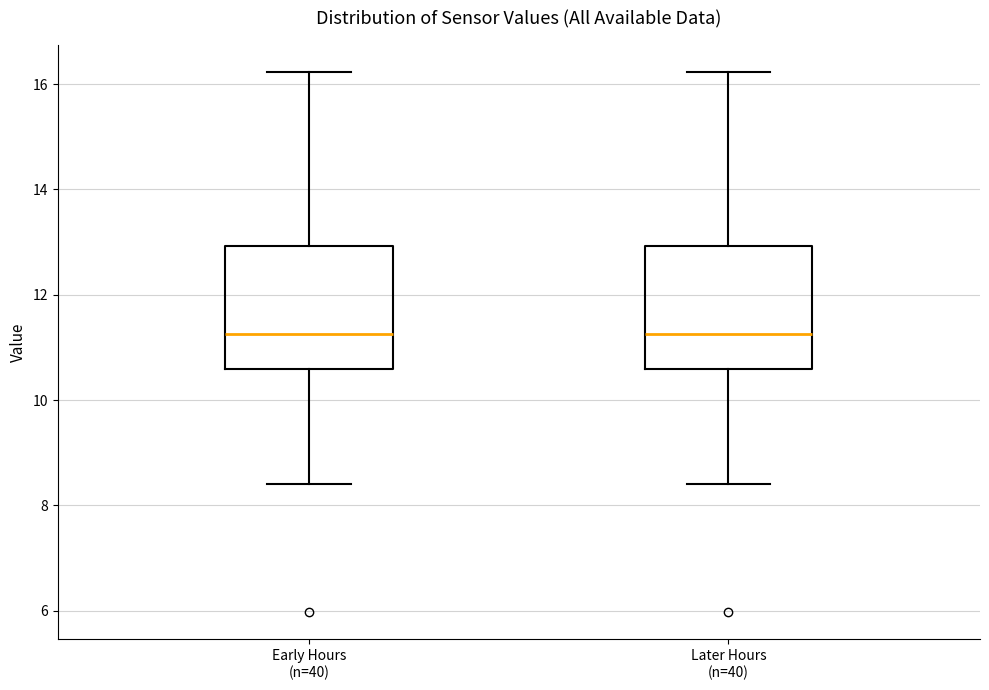

Reading left to right, read every box against the y-axis: the position of its median line, the range the box covers, and the ends of its whiskers. The values are not printed on the chart, so give them approximately, as read against the axis.

Early Hours (n=40): median 11.2, box 10.6 to 13.0, whiskers 8.4 to 16.2
Later Hours (n=40): median 11.2, box 10.6 to 13.0, whiskers 8.4 to 16.2